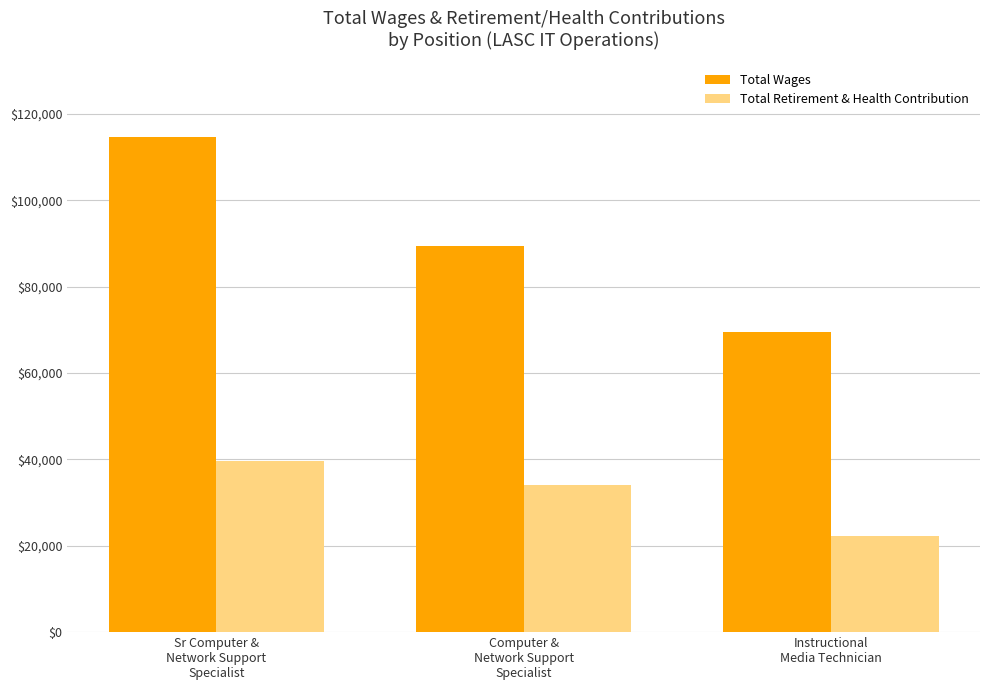

What is the sum of the Total Wages values at Instructional
Media Technician and Computer &
Network Support
Specialist?

158952